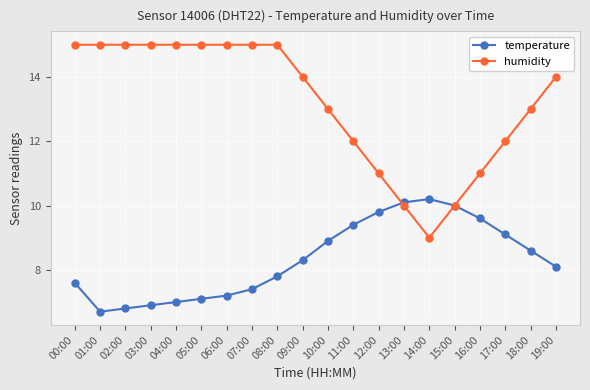

How many data points does each series have?

20